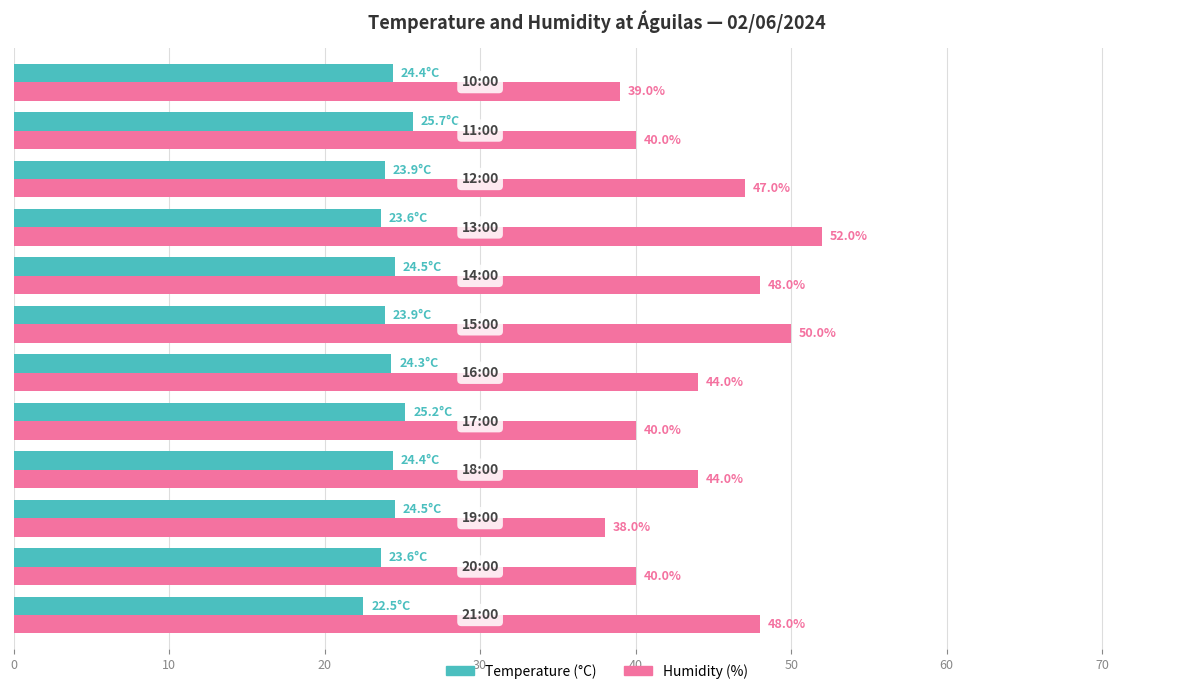

List the series in order of their overall mean, lowest first.

Temperature (°C), Humidity (%)